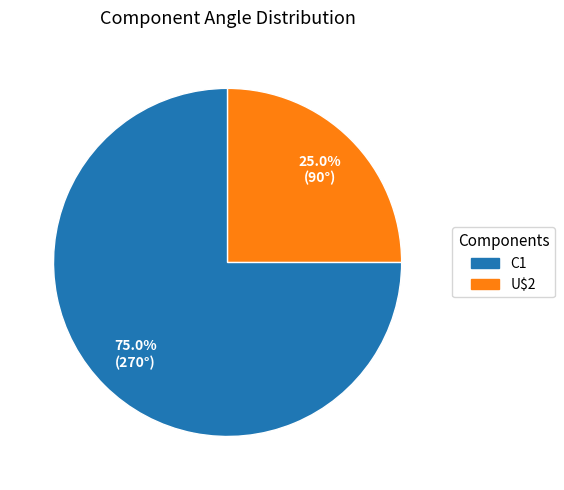

Is there a majority slice in this chart?

Yes